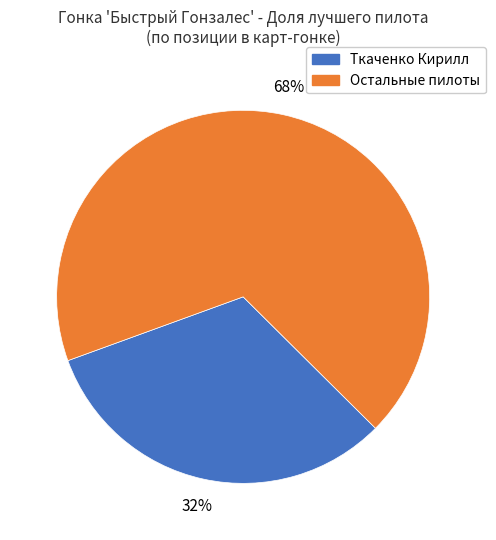

Is there any slice that represents more than half of the pie?

Yes